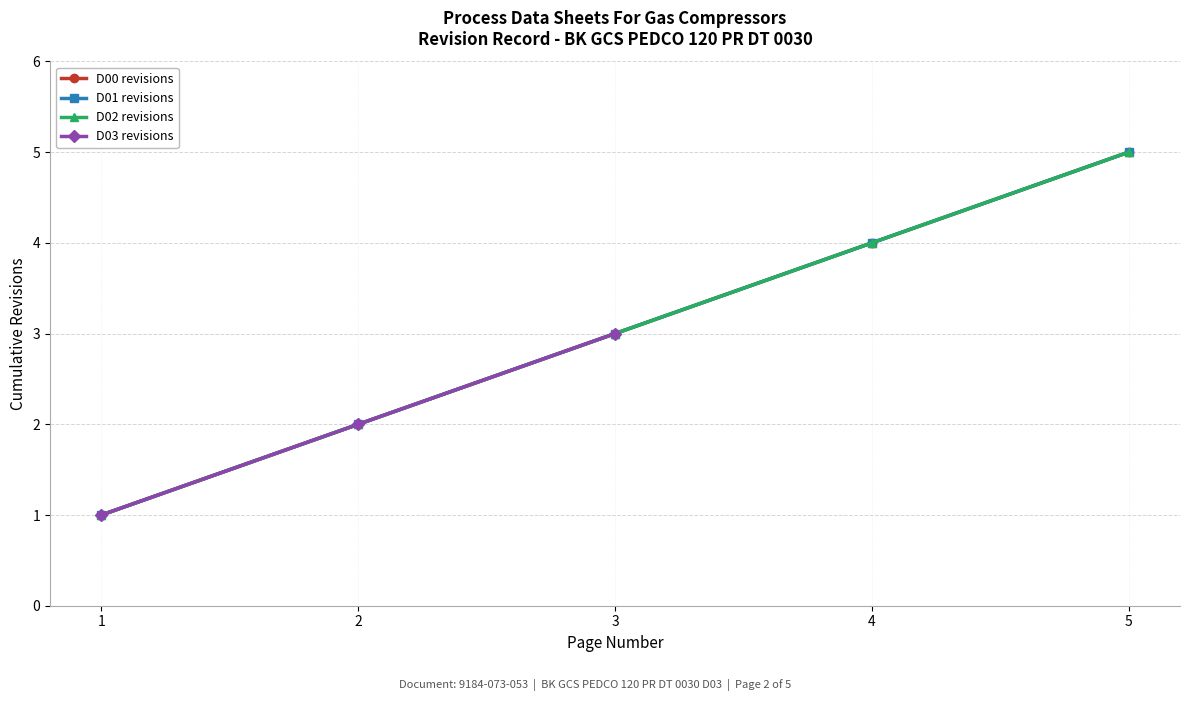

At how many categories does at least one series exceed 4?

1